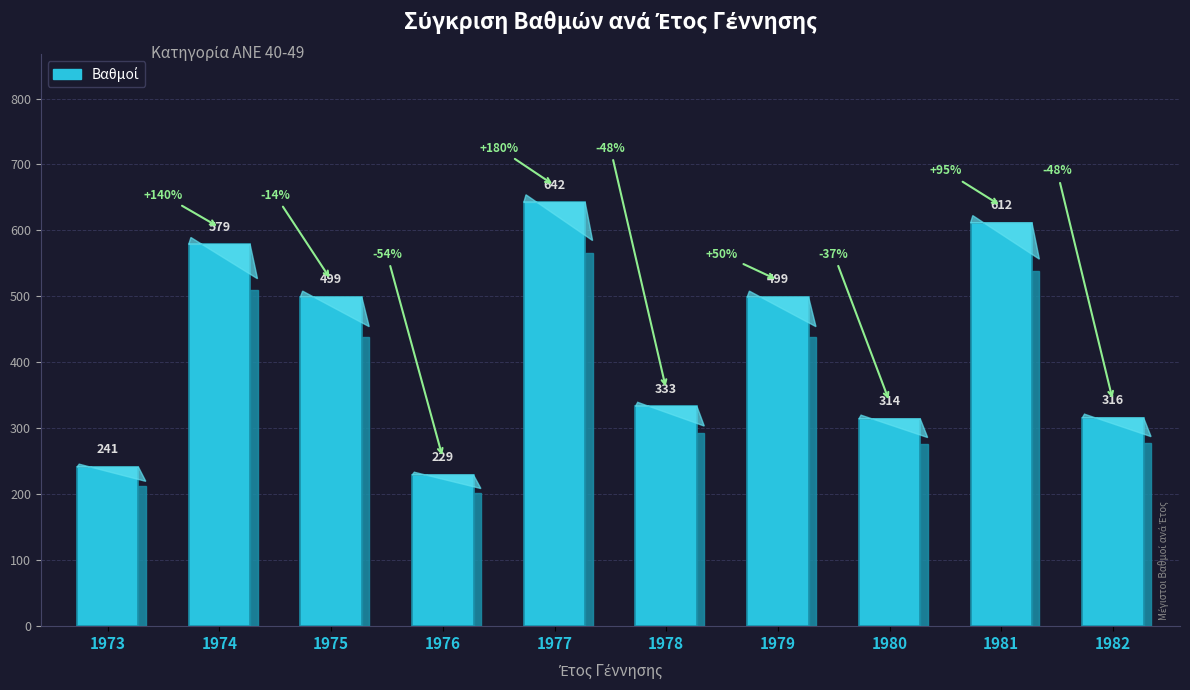

Count the number of values greater than 499.

3